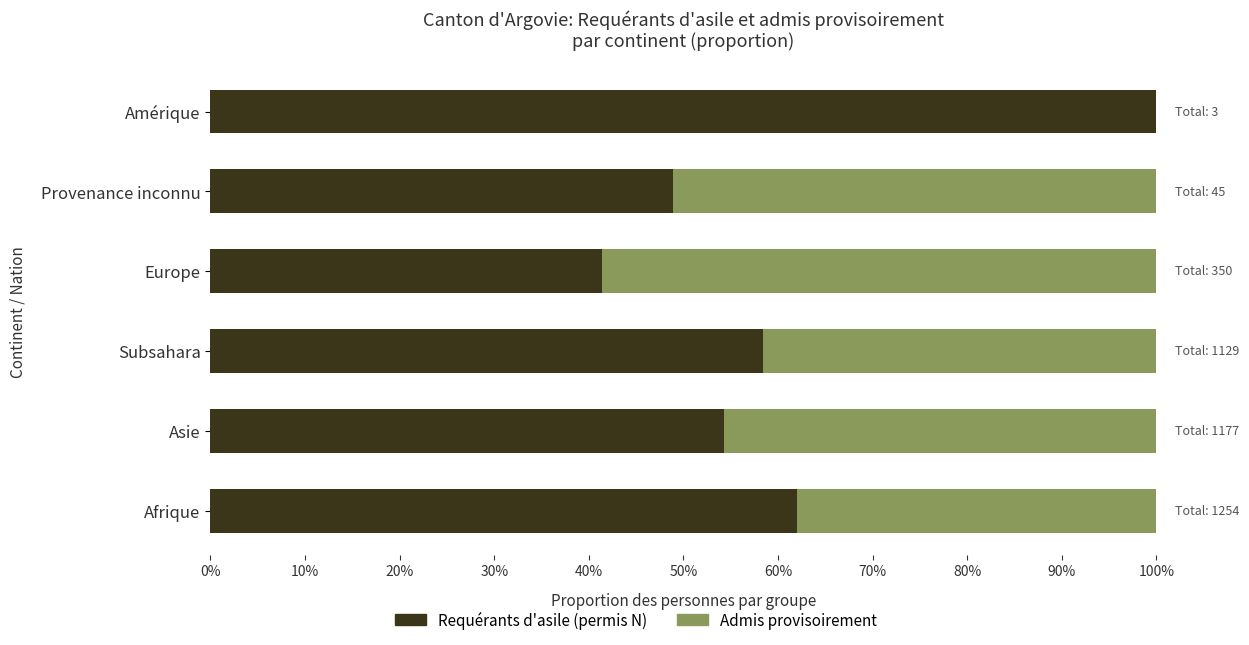

What position from the left is Afrique?

1